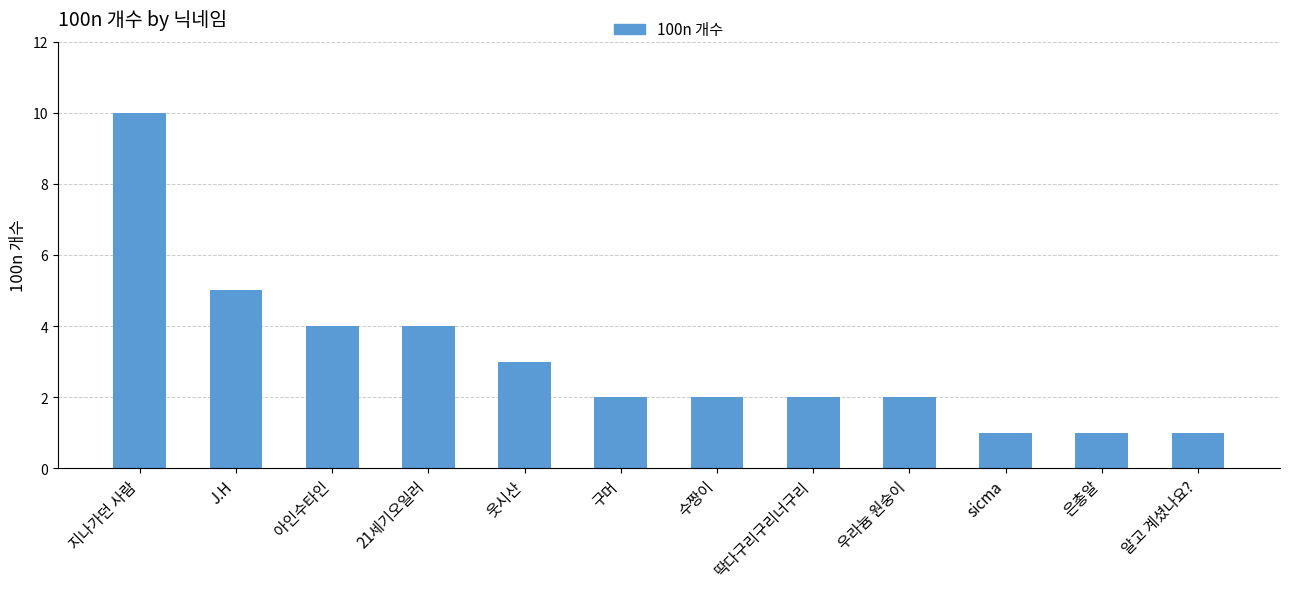

Which has a higher value, 지나가던 사람 or 알고 계셨나요??

지나가던 사람